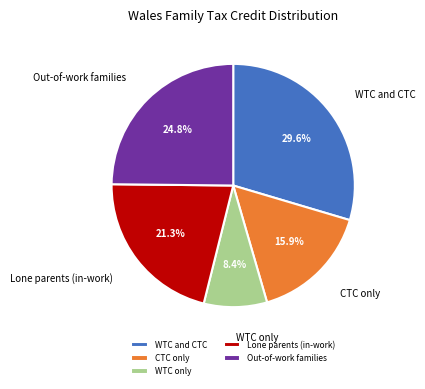

What percentage is NOT represented by Lone parents (in-work)?

78.7%